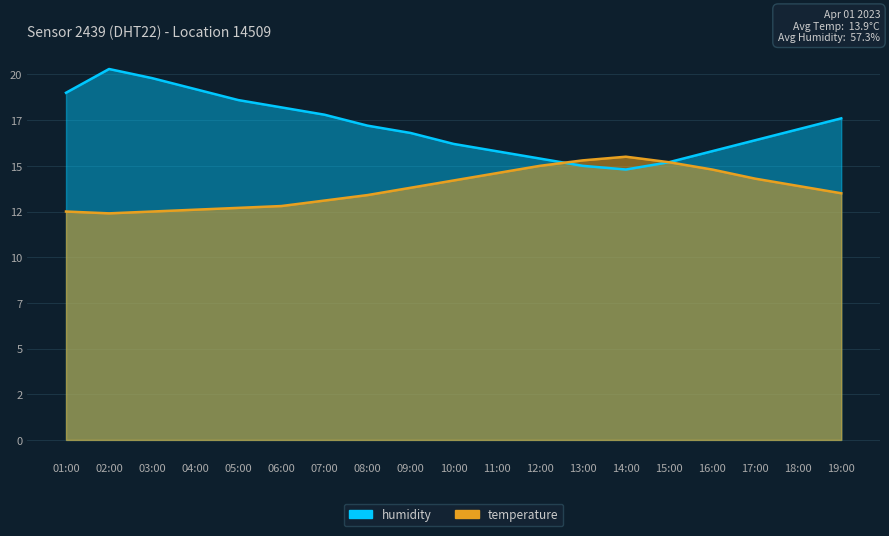

Rank the series by their maximum value, from lowest to highest.

temperature, humidity